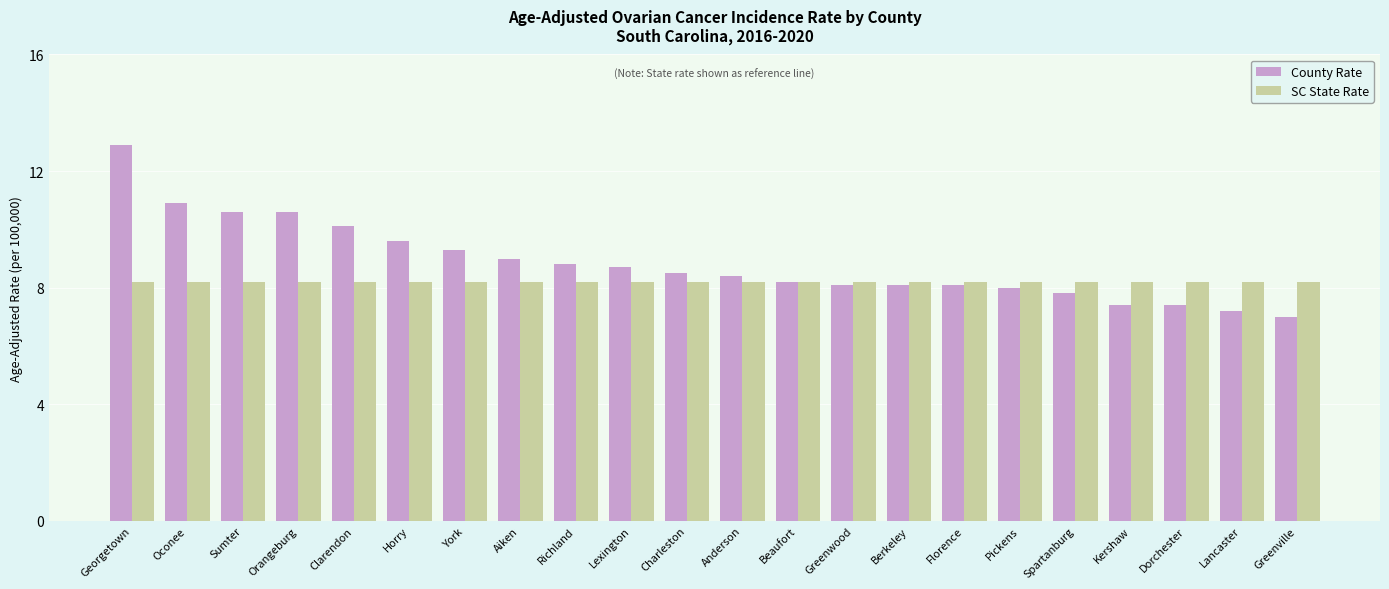

What is the sum of all SC State Rate values?

180.4